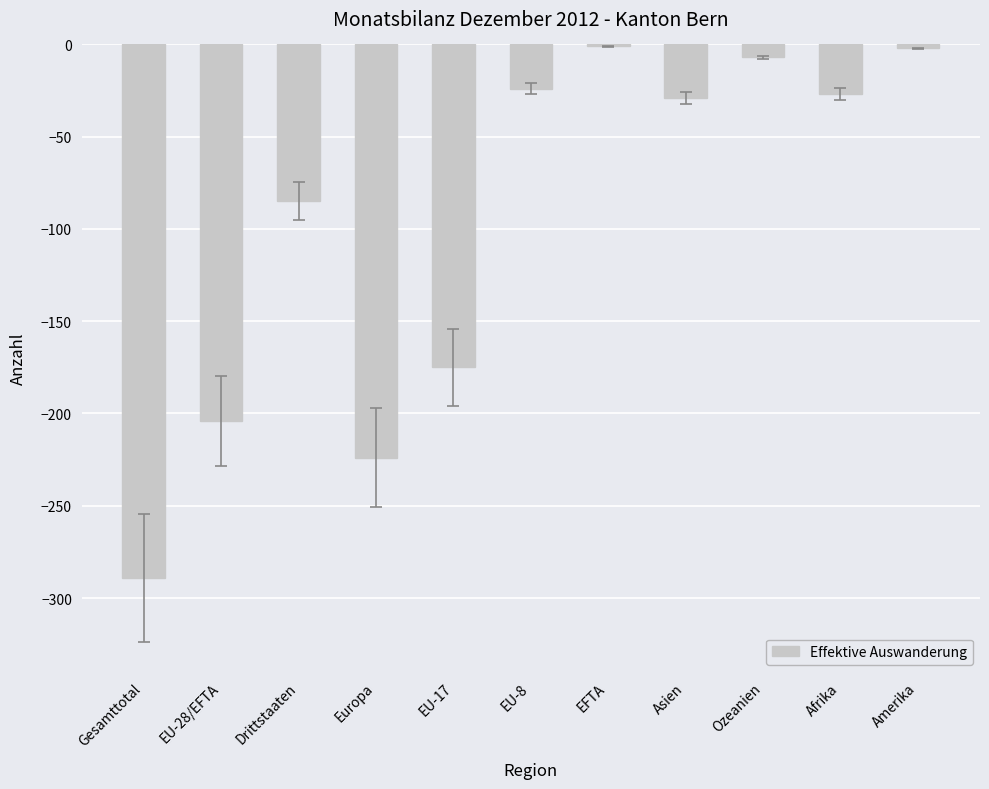

What is the change in value from Europa to Afrika?

+197